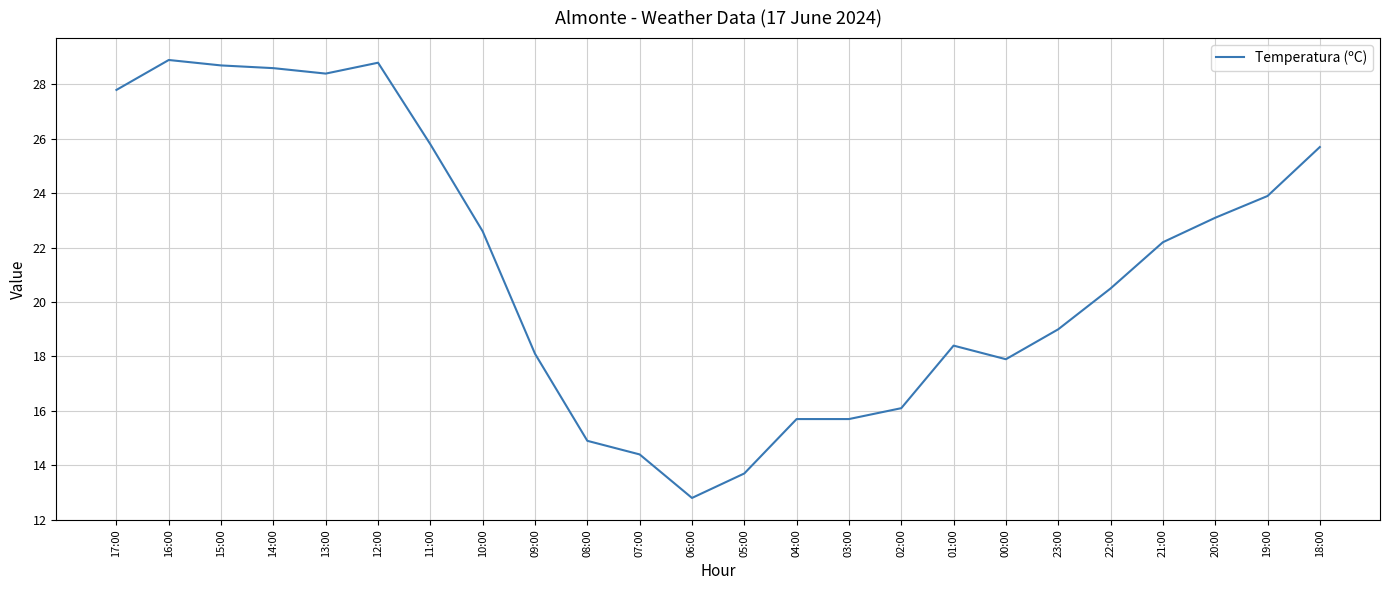

What position from the left is 12:00?

6